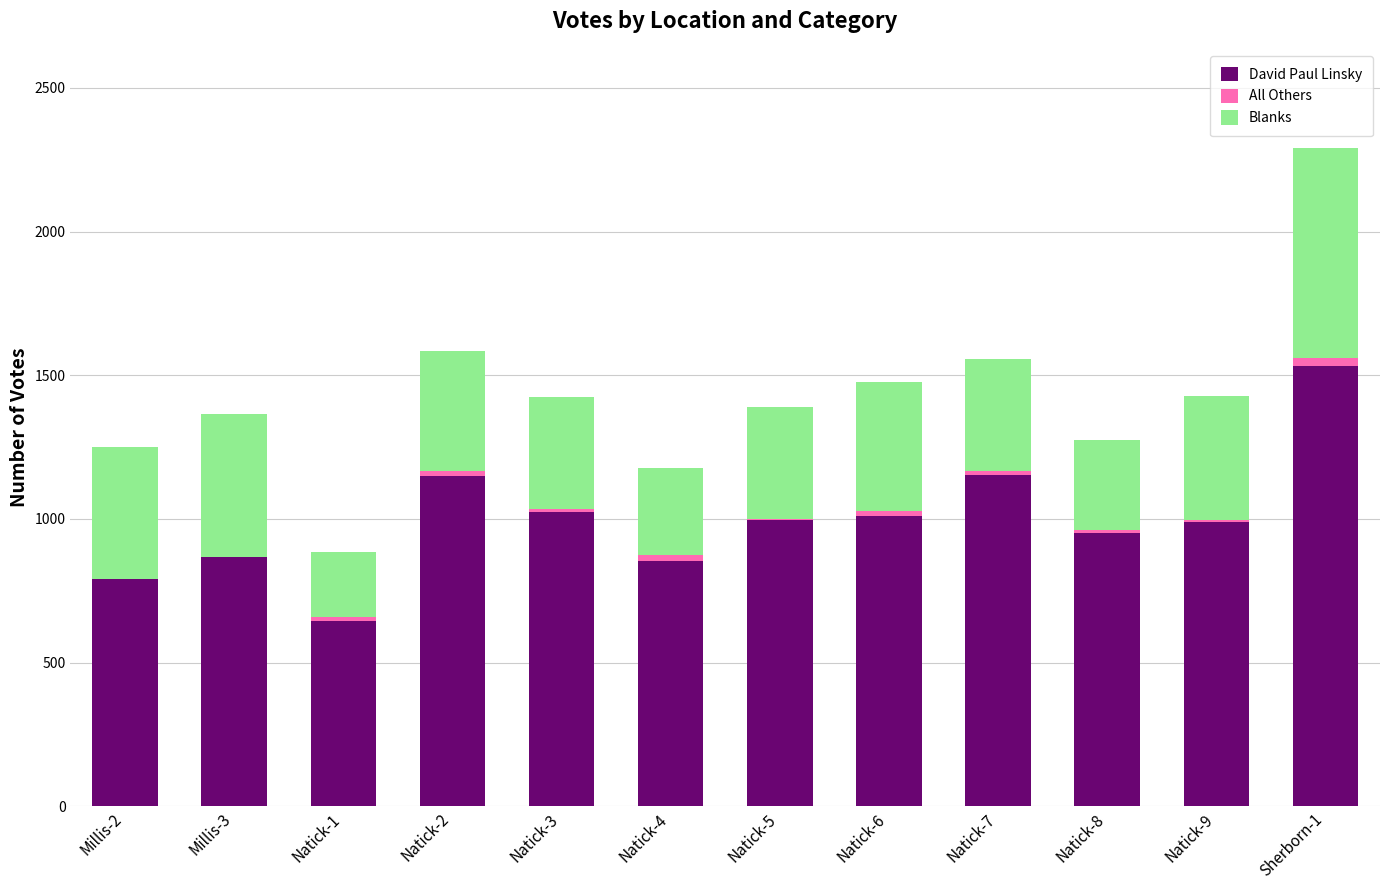

What is the maximum value for David Paul Linsky?

1531